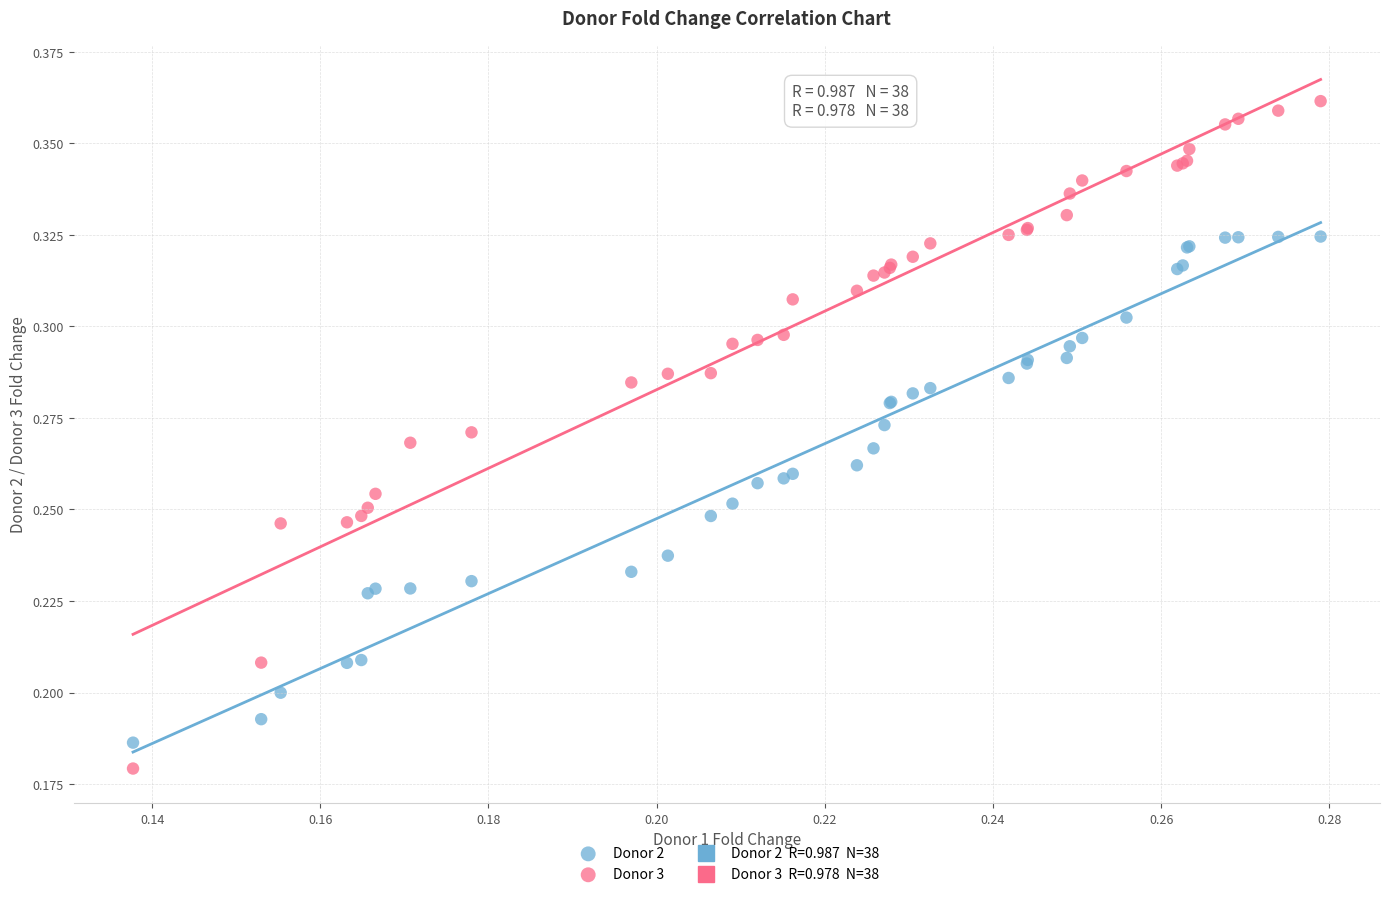

Which series reaches the maximum Y coordinate?

Donor 3